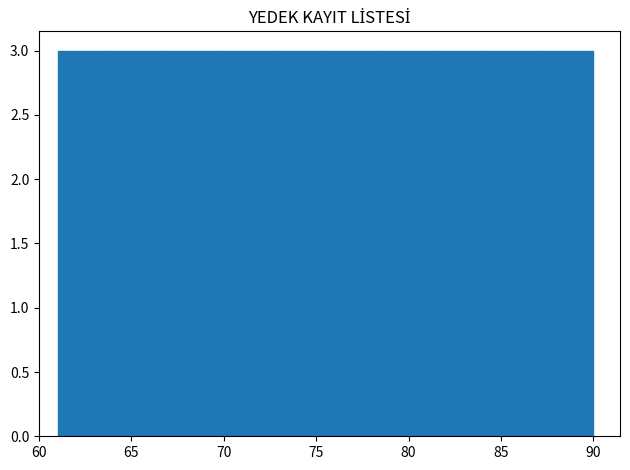

Reading left to right, list every bar in this chart as the range it spans on the x-axis followed by its height. Neither the bar edges nor the heights are printed on the chart, so give them approximately, as read against the axes.

61.0 to 63.9: 3
63.9 to 66.8: 3
66.8 to 69.7: 3
69.7 to 72.6: 3
72.6 to 75.5: 3
75.5 to 78.4: 3
78.4 to 81.3: 3
81.3 to 84.2: 3
84.2 to 87.1: 3
87.1 to 90.0: 3